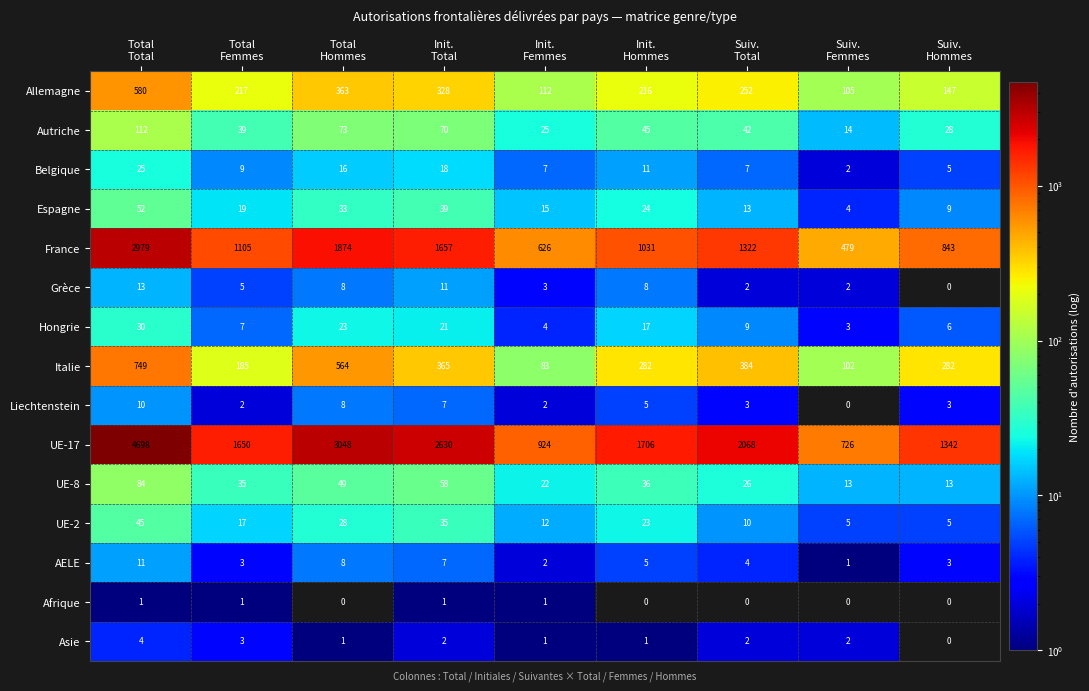

What is the highest value of the Allemagne series?

580